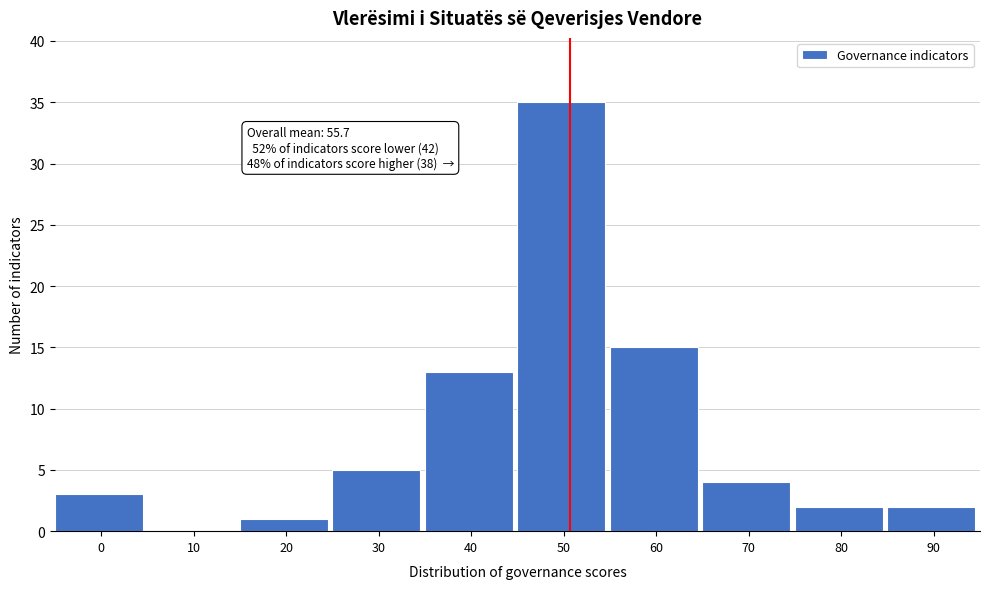

Reading left to right, extract all data points from this chart.

0=3	10=0	20=1	30=5	40=13	50=35	60=15	70=4	80=2	90=2